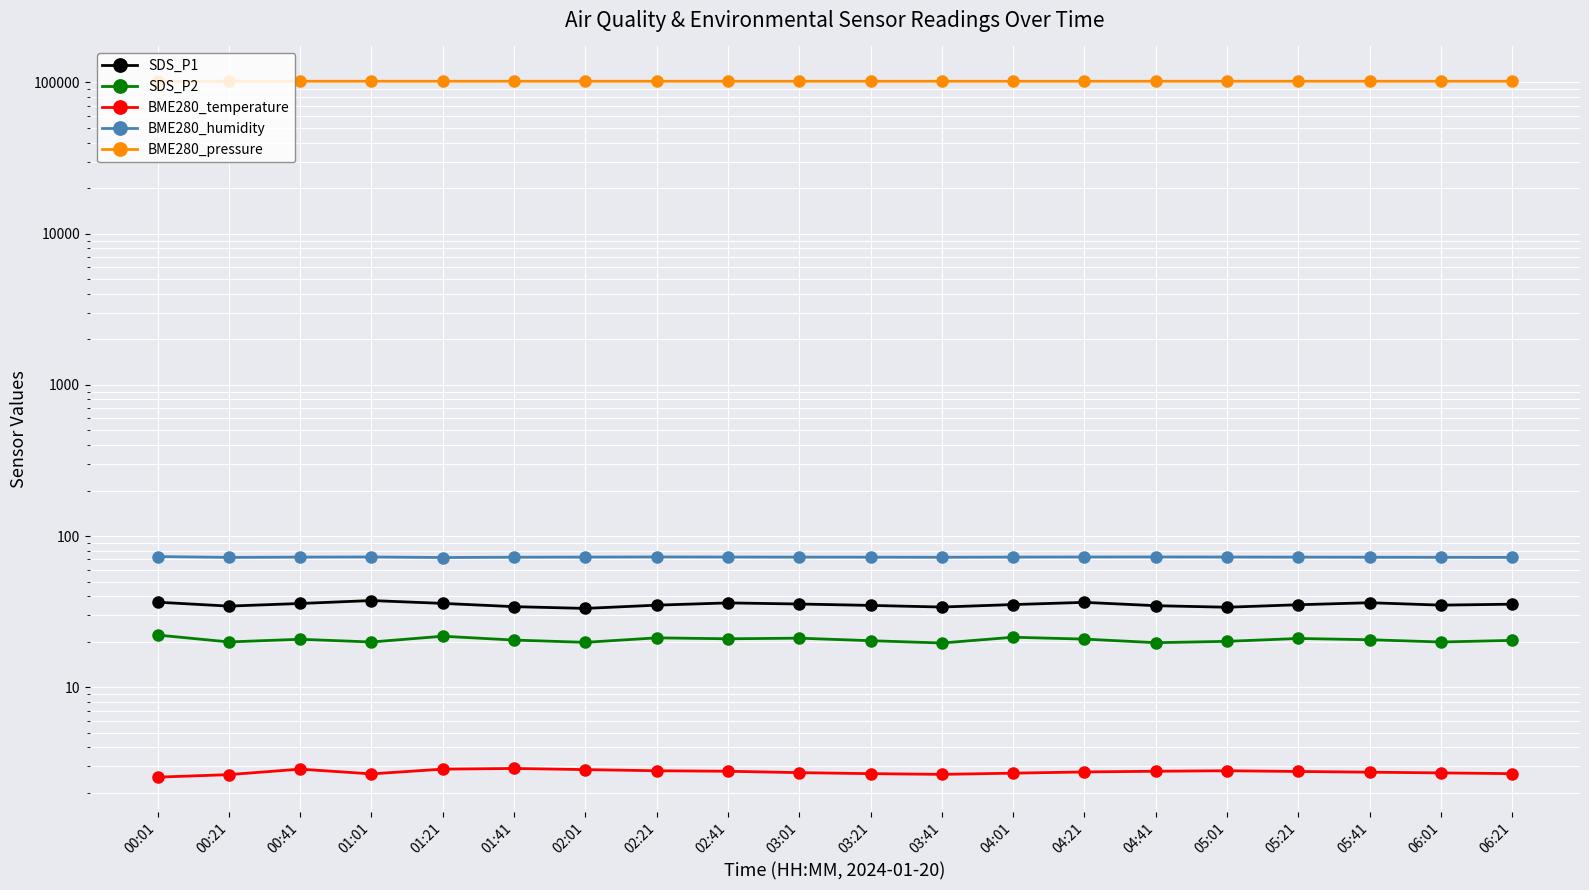

At how many categories does at least one series exceed 90779?

20